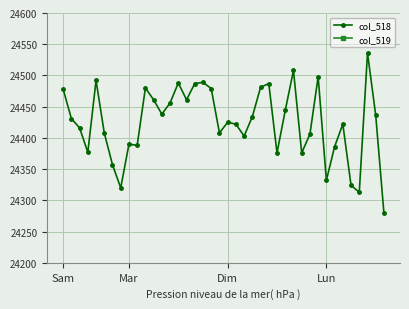

True or false: col_519 and col_518 intersect in this chart.

False